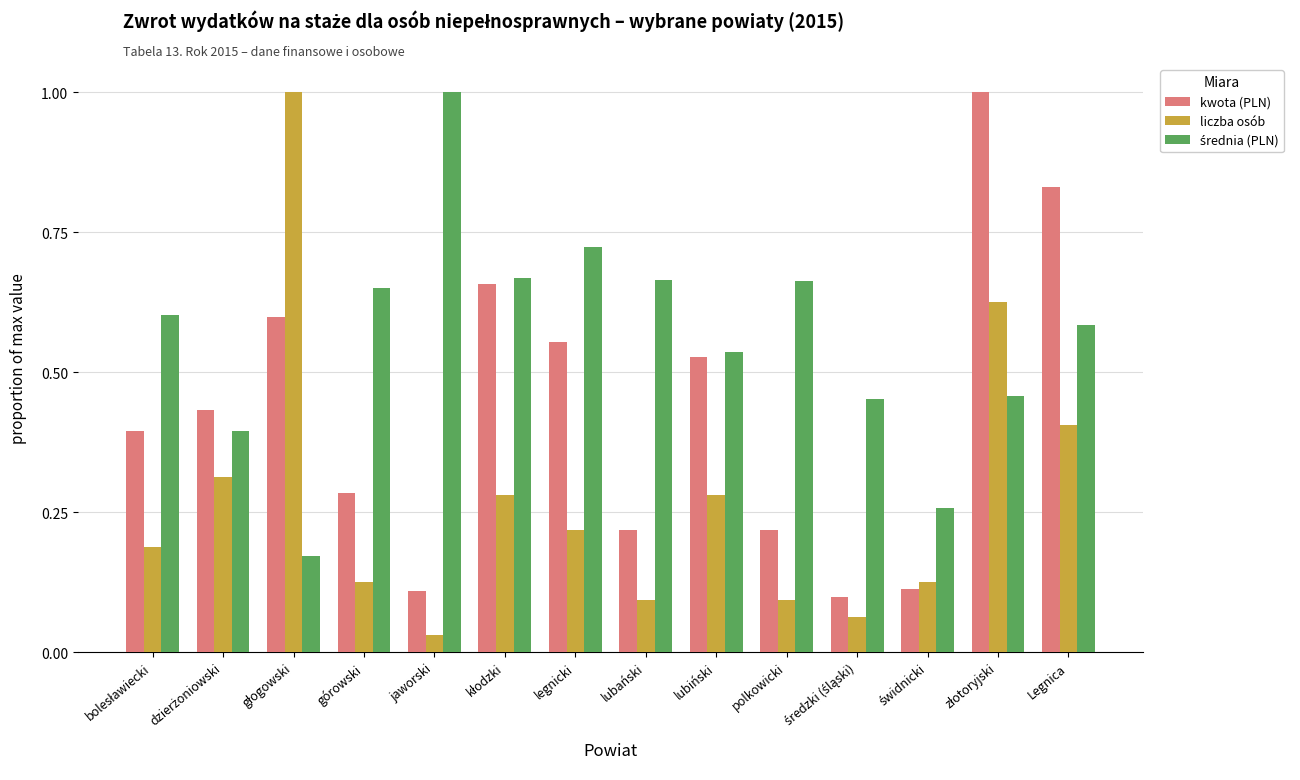

What is the difference between the maximum and second lowest values in the kwota (PLN) series?

0.9